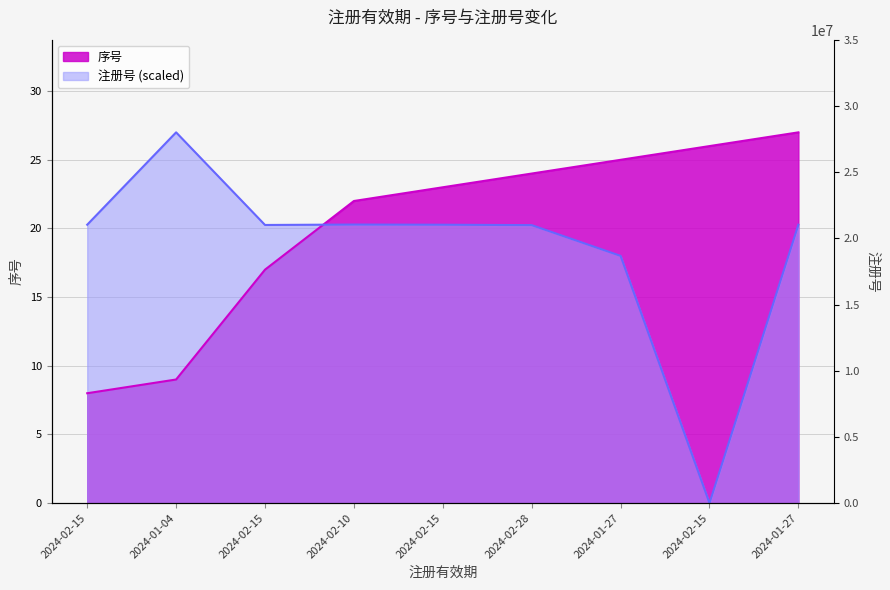

Which category has the lowest value across all series?

2024-02-15